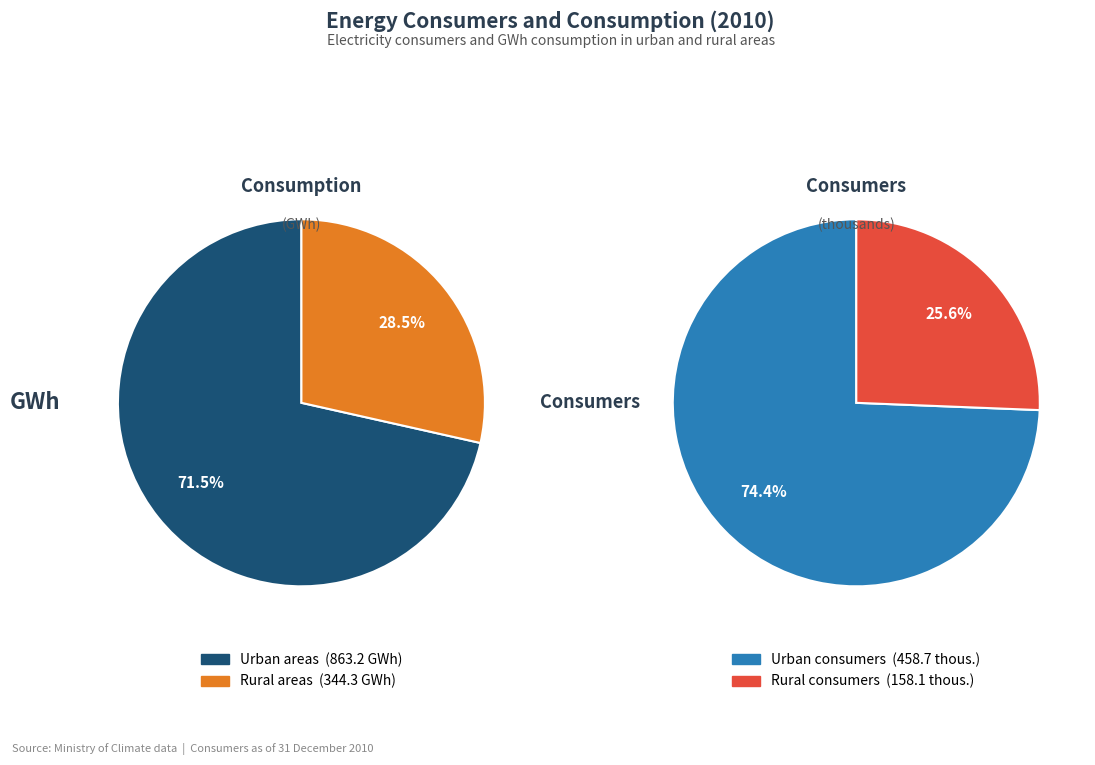

What percentage is NOT represented by Rural areas consumption (GWh)?

71.5%